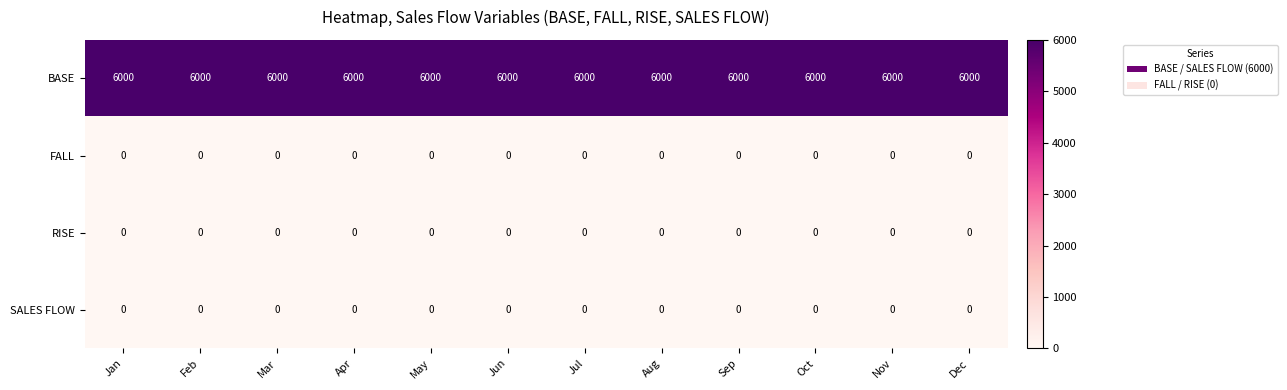

Which series has the largest total across all categories?

BASE